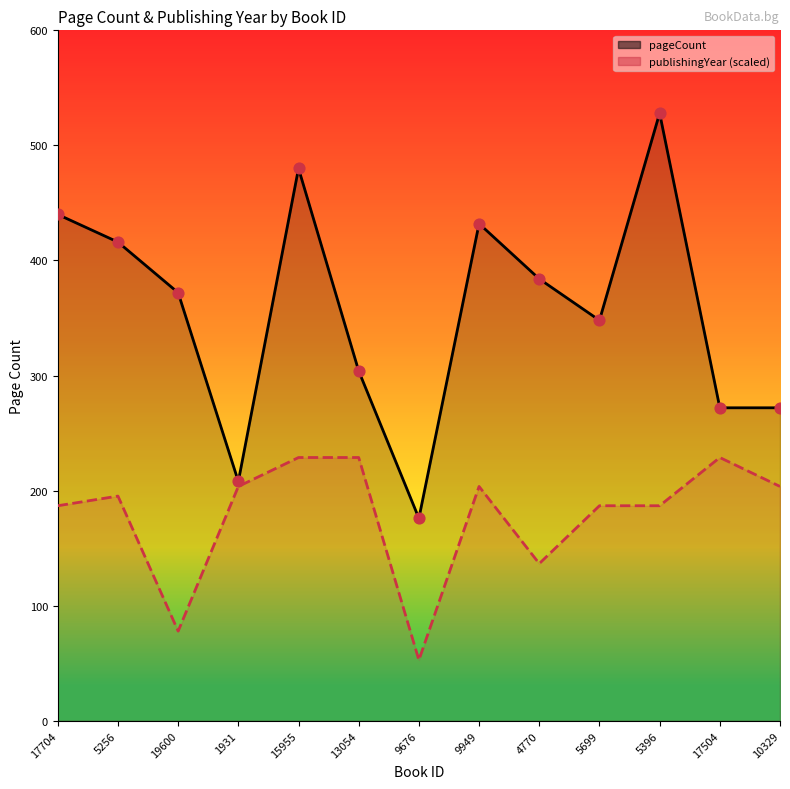

What are all the series names shown in the legend?

pageCount, publishingYear